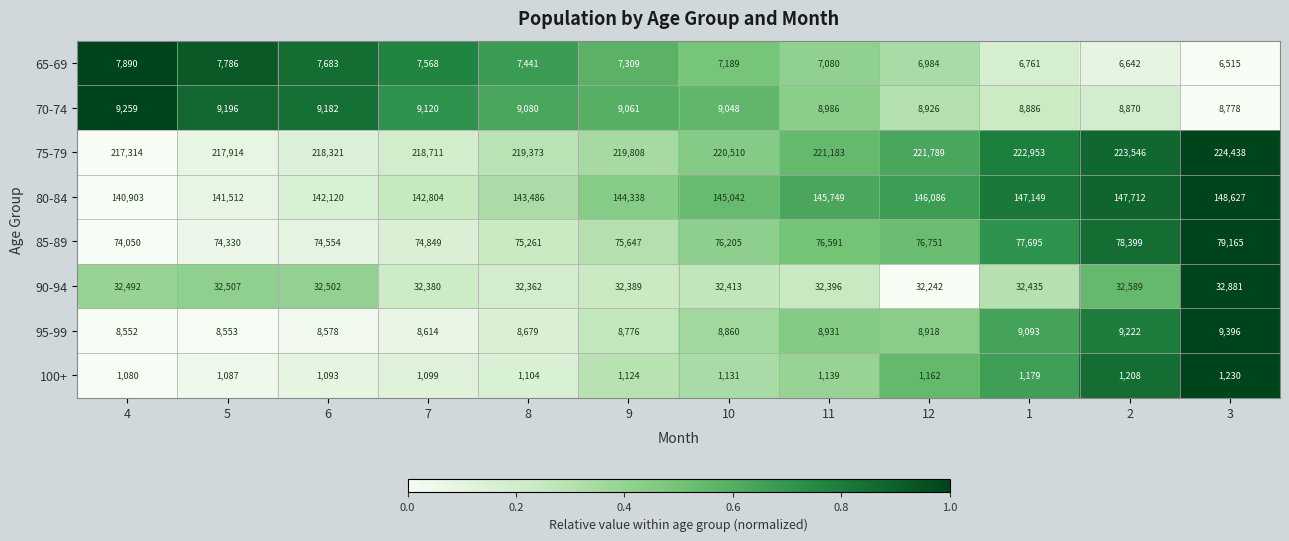

At which category is the sum across all series the highest?

3